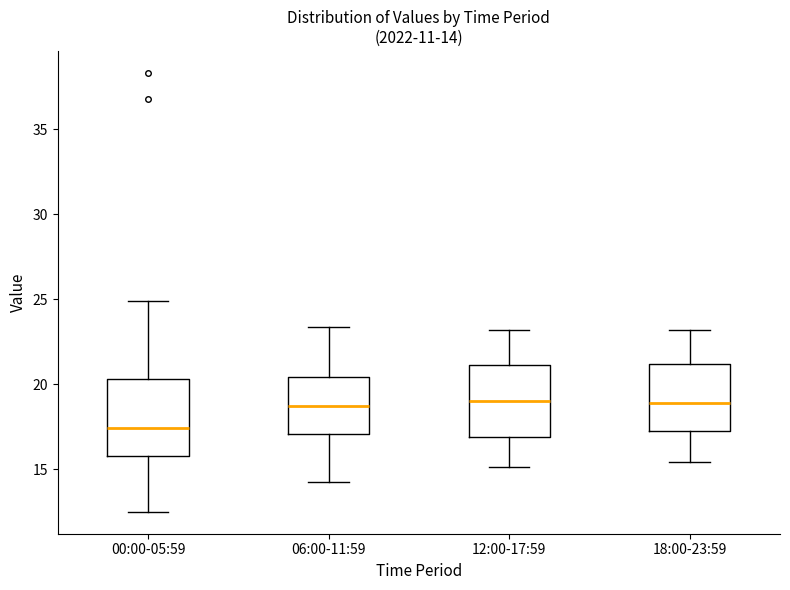

Which box's median line is the lowest?

00:00-05:59